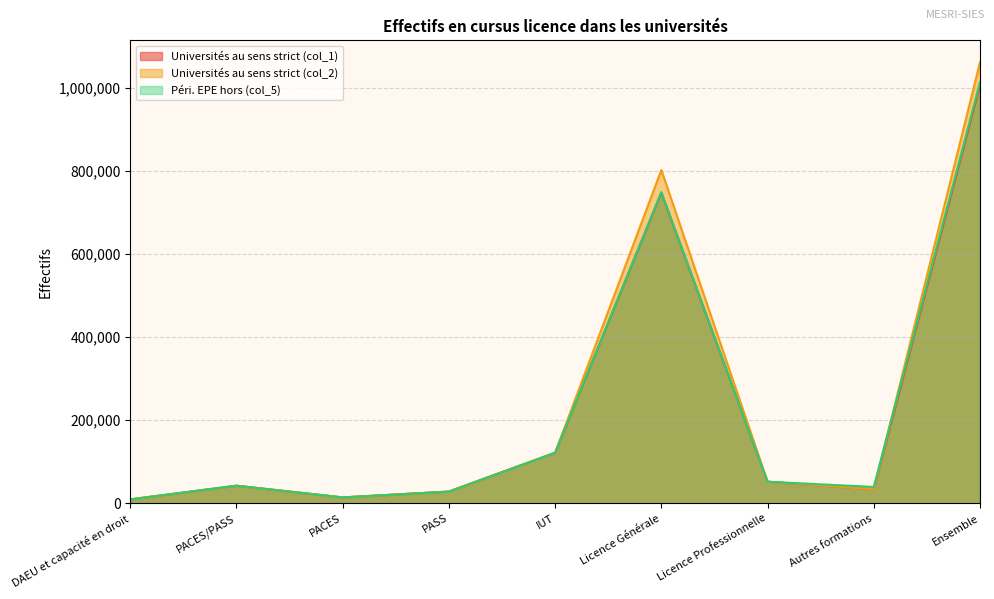

What is the difference between the highest and lowest values at IUT?

46